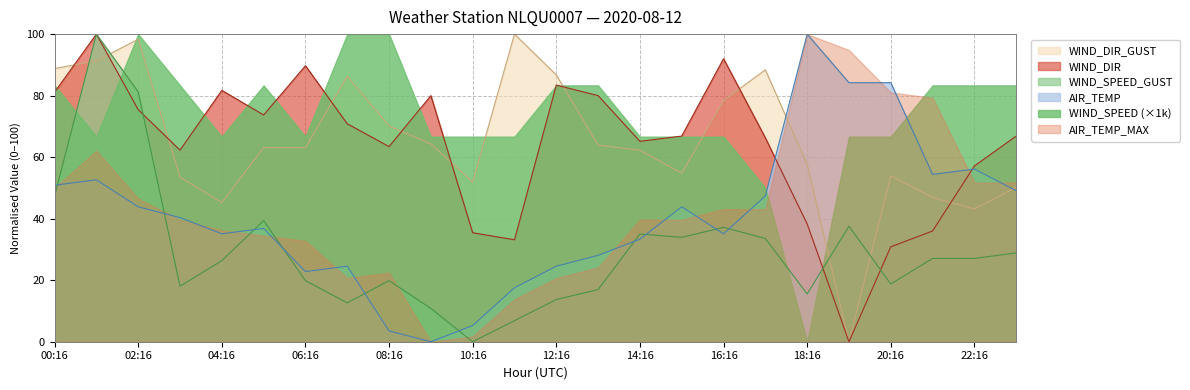

What is the greatest value displayed?

100.0